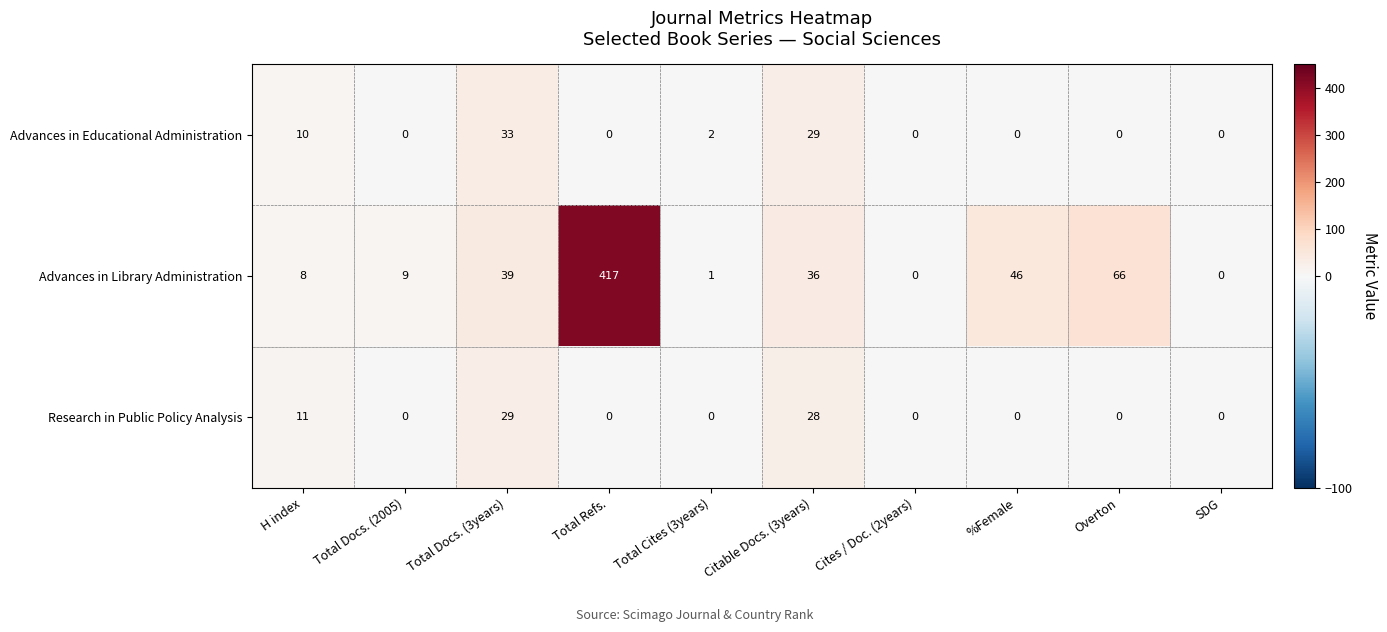

The value of Advances in Library Administration at Citable Docs. (3years) is 36. True or false?

True